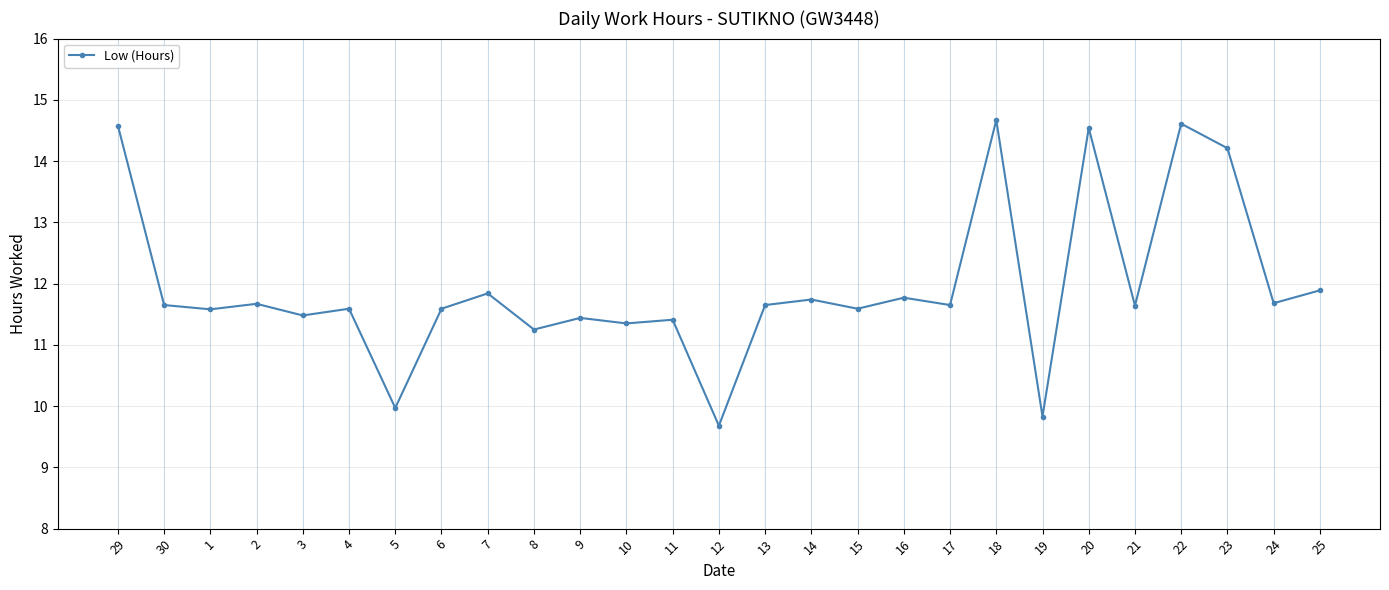

What is the smallest value displayed?

9.7